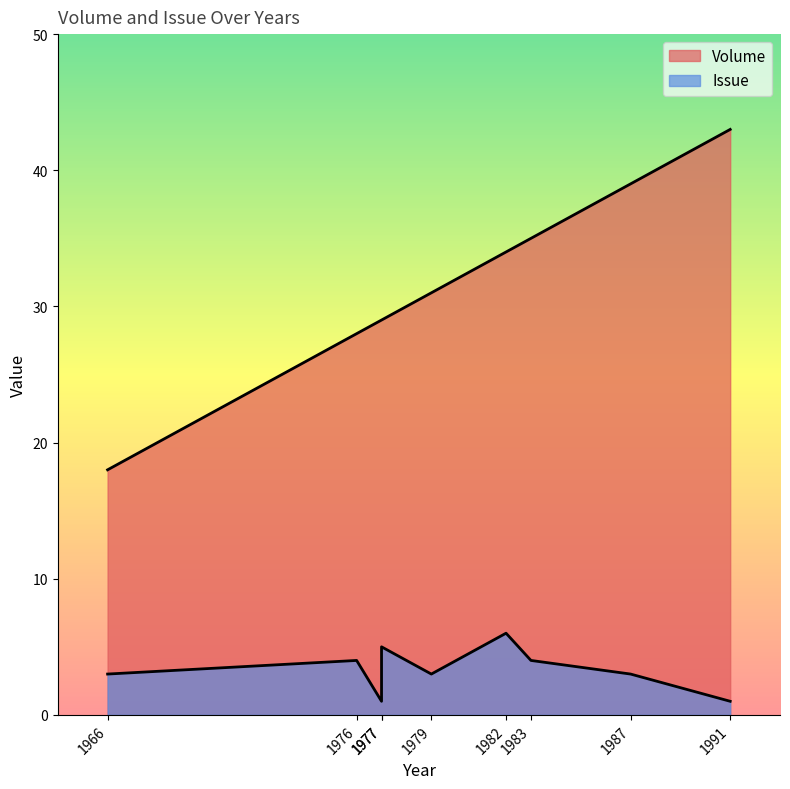

What is the sum of all Issue values?

30